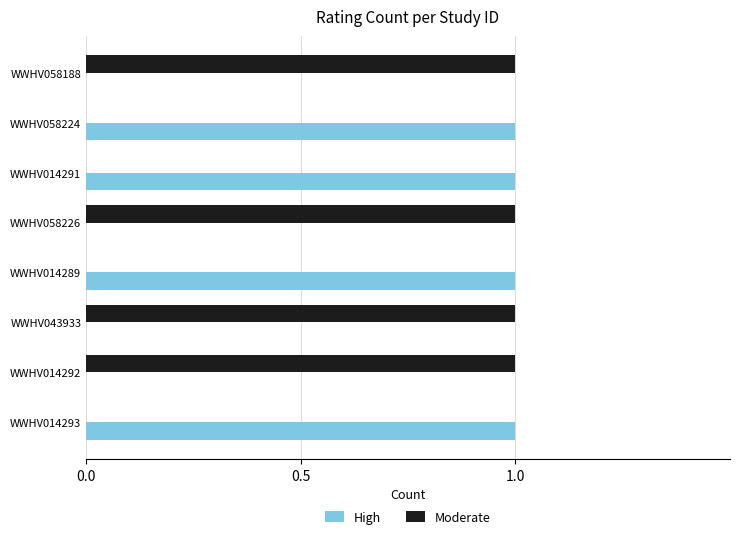

Is it true that High equals 0 at WWHV058224?

False